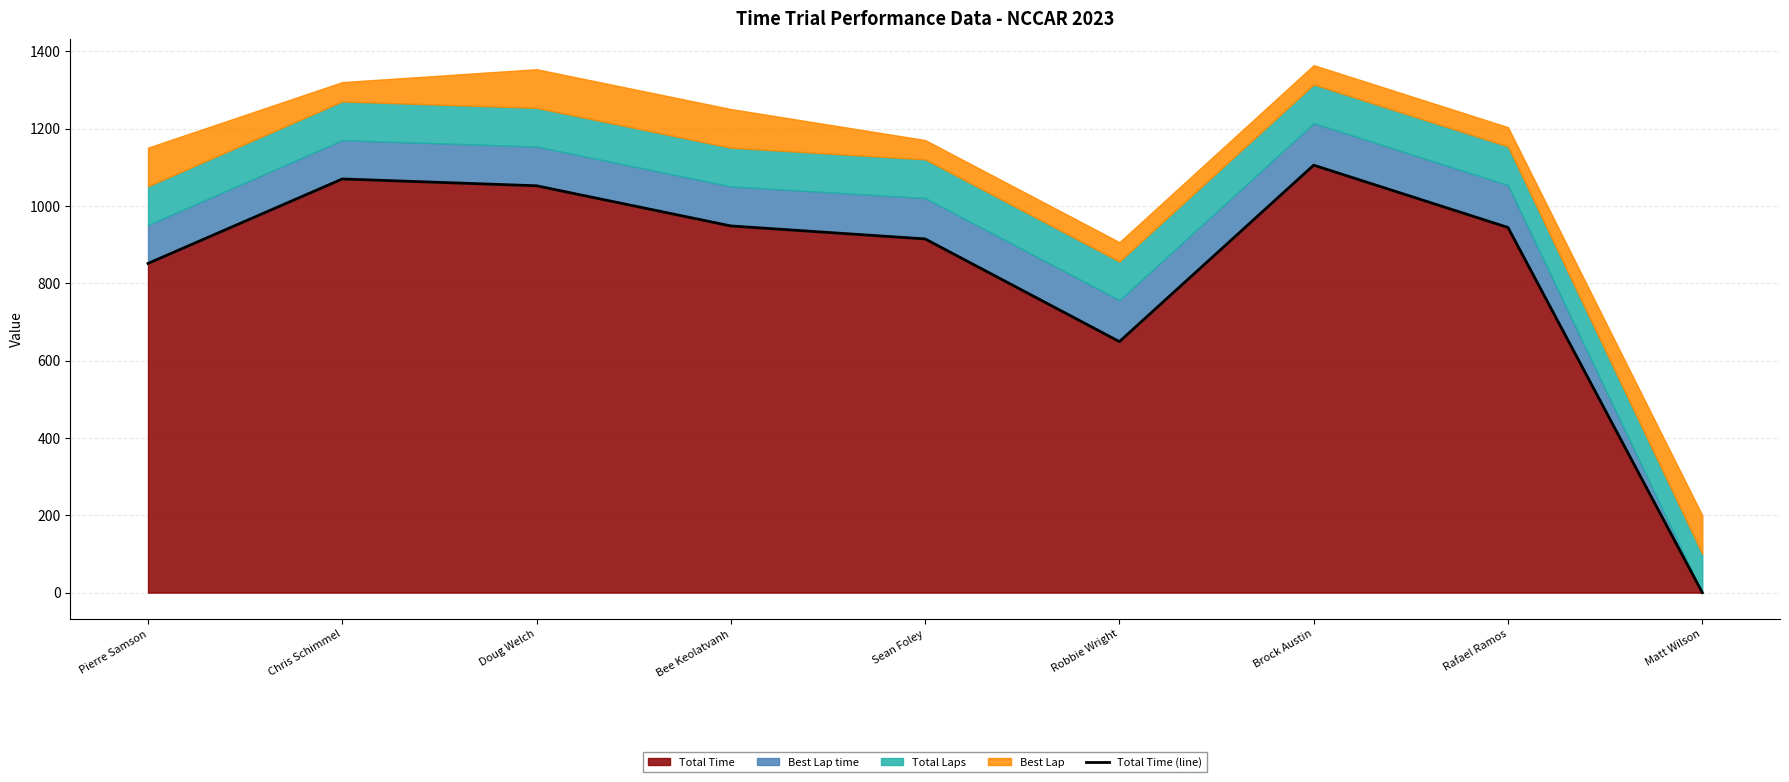

Reading left to right, list all the values displayed in this chart.

851.4	1069.9	1052.3	948.4	914.8	649.2	1105.6	944.4	0.0